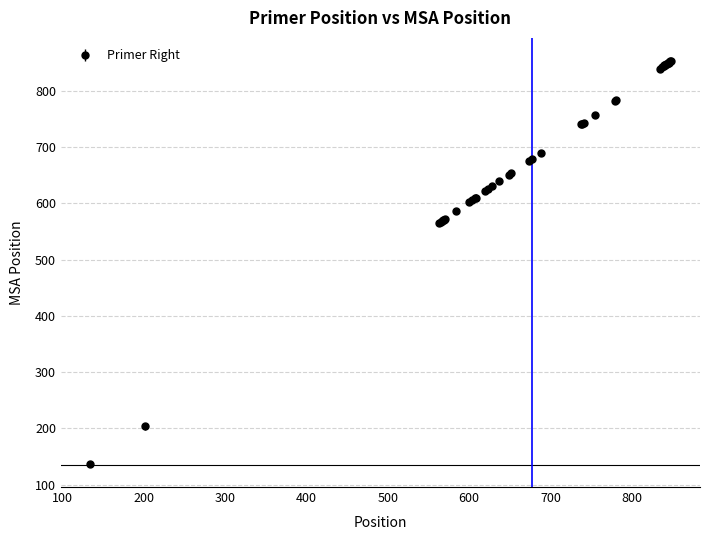

What is the difference between the maximum and minimum values?

717